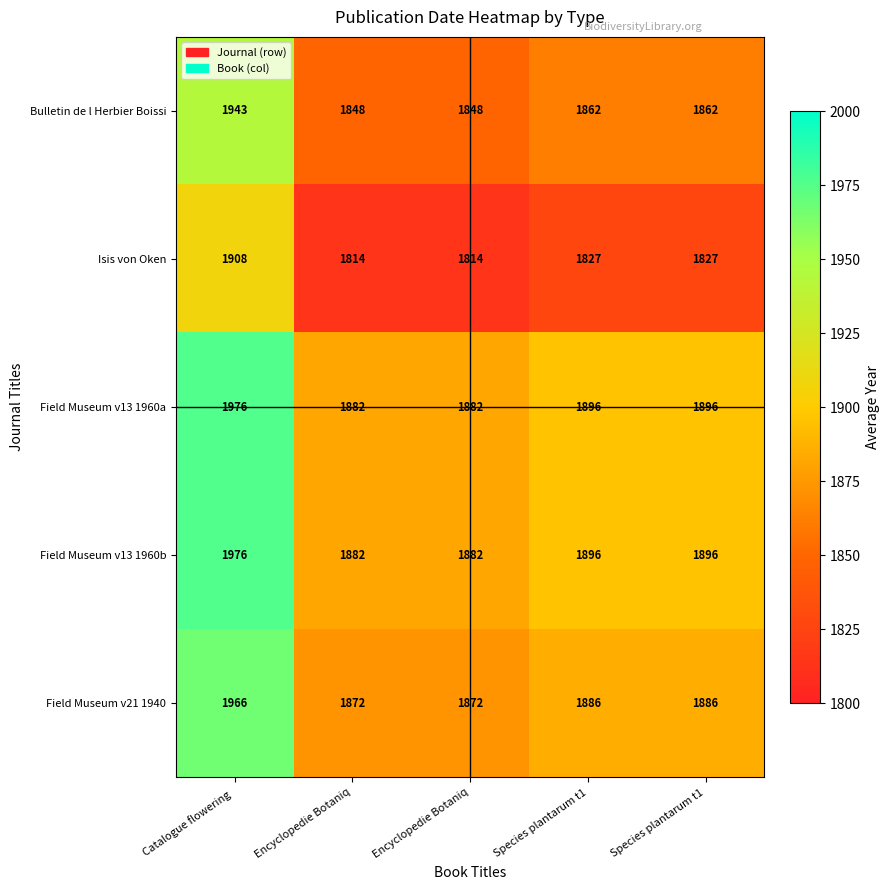

At Encyclopedie Botaniq, list the series in order from largest to smallest.

Field Museum v13 1960a, Field Museum v13 1960b, Field Museum v21 1940, Bulletin de l Herbier Boissi, Isis von Oken